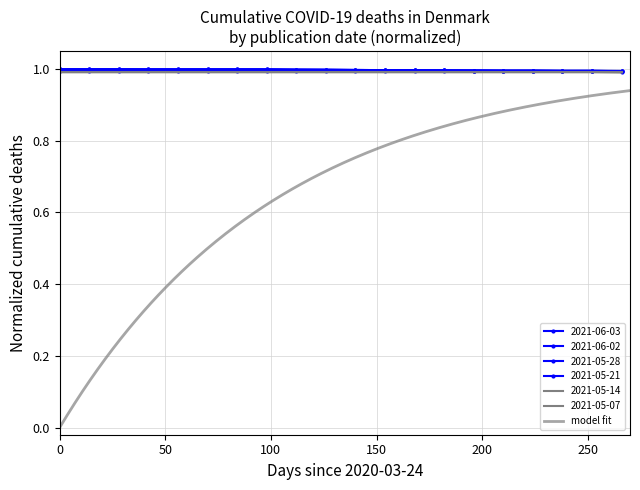

What is the lowest value of the 2021-06-03 series?

1.0